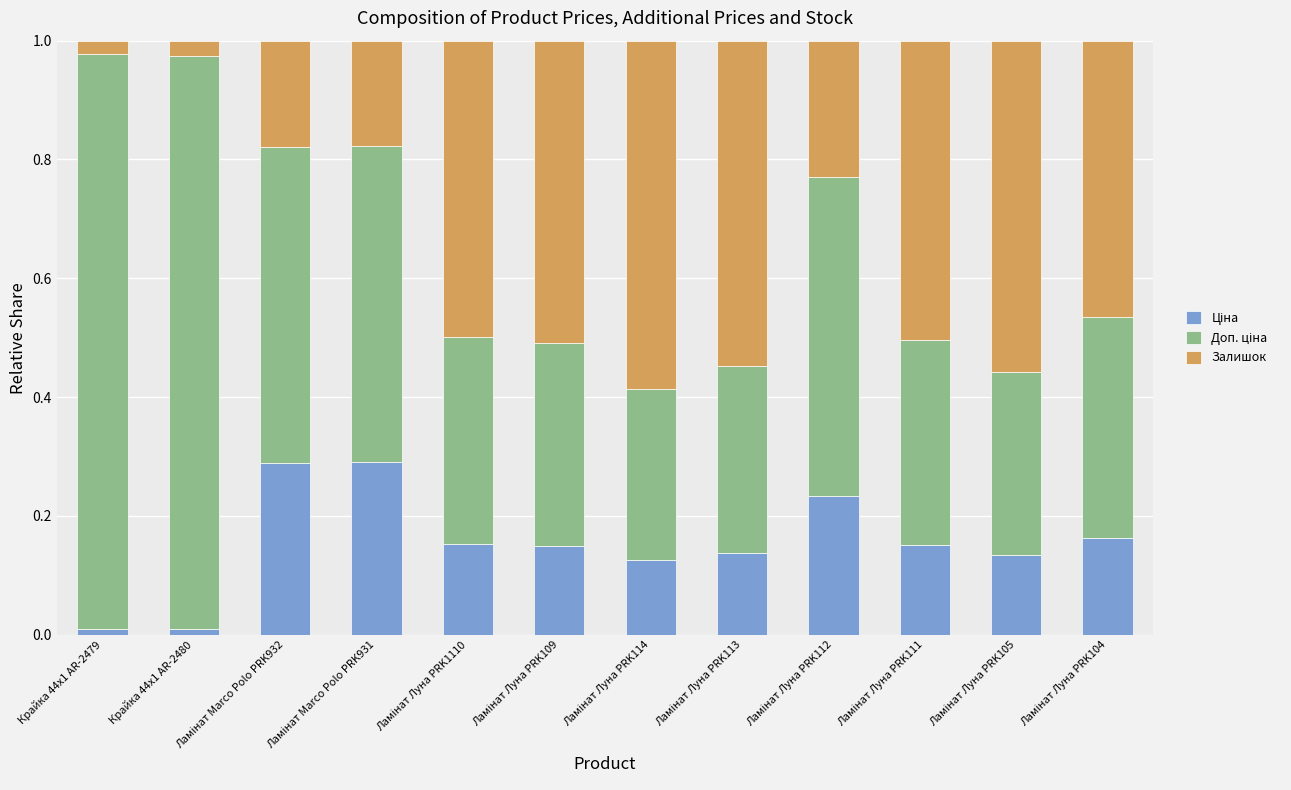

Which has a higher value, Ламінат Луна PRK114 or Крайка 44x1 AR-2479?

Ламінат Луна PRK114